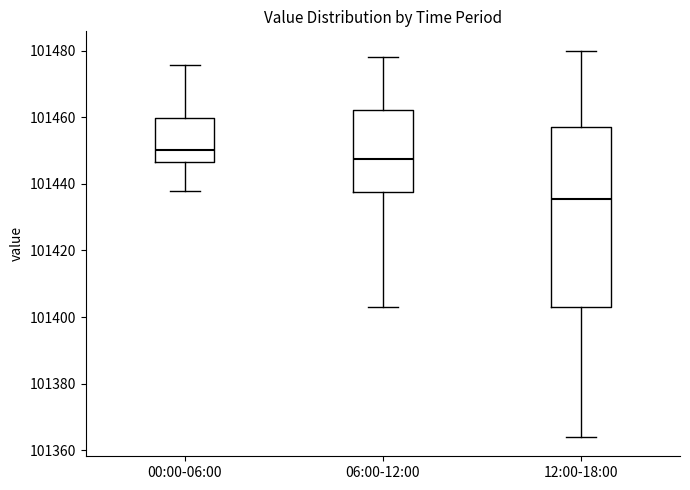

Reading left to right, transcribe this box plot: for each box, give where its median line is, the range the box spans, and where its two whiskers end, as read against the y-axis. The values are not printed on the chart, so give them approximately, as read against the axis.

00:00-06:00: median 101450, box 101446 to 101460, whiskers 101438 to 101476
06:00-12:00: median 101448, box 101438 to 101462, whiskers 101404 to 101478
12:00-18:00: median 101436, box 101404 to 101458, whiskers 101364 to 101480